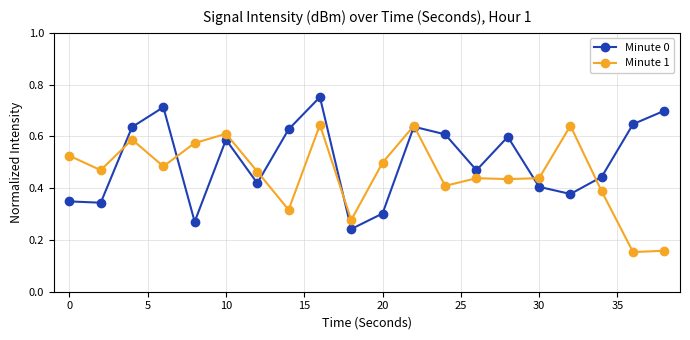

Rank the series by their maximum value, from lowest to highest.

Minute 1, Minute 0